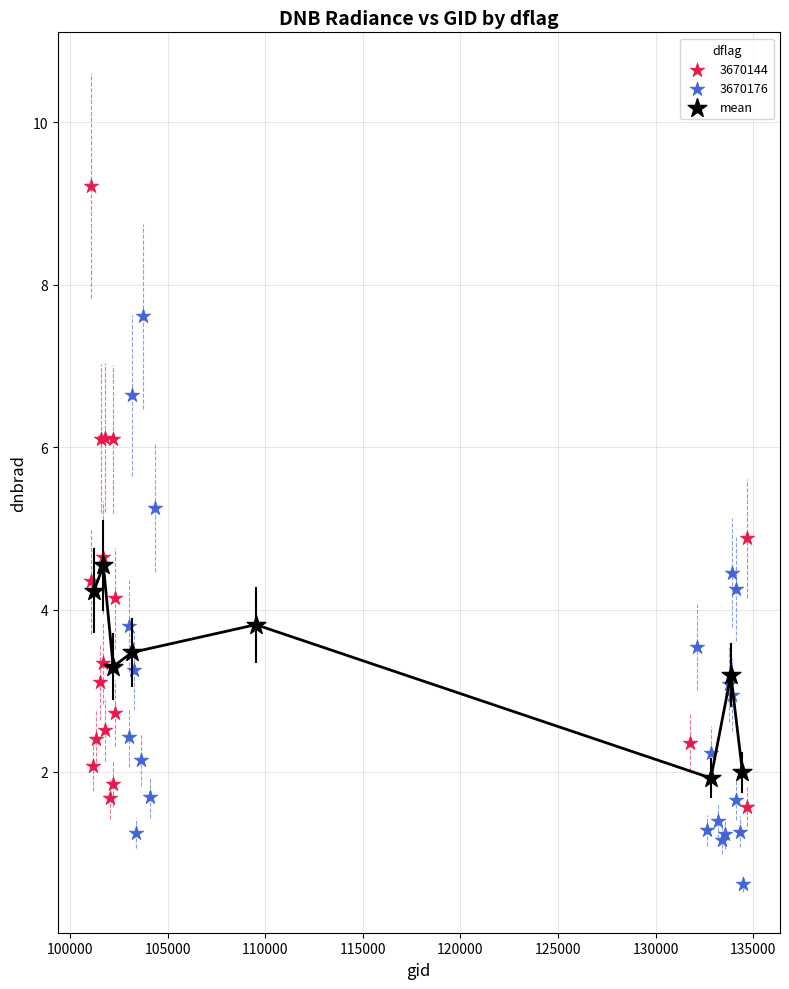

Which series has the largest Y range (max minus min)?

3670144